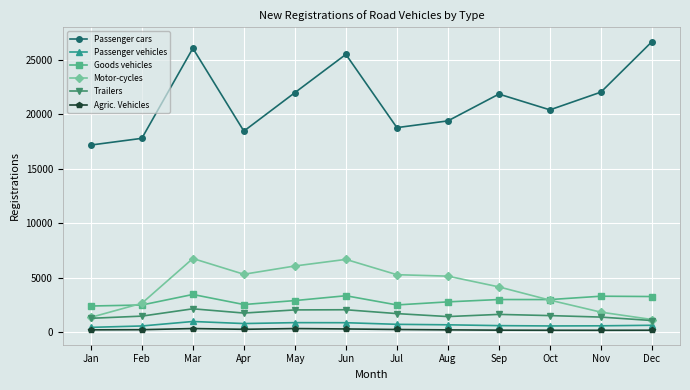

What are all the series names shown in the legend?

Passenger cars, Passenger vehicles, Goods vehicles, Motor-cycles, Trailers, Agric. Vehicles